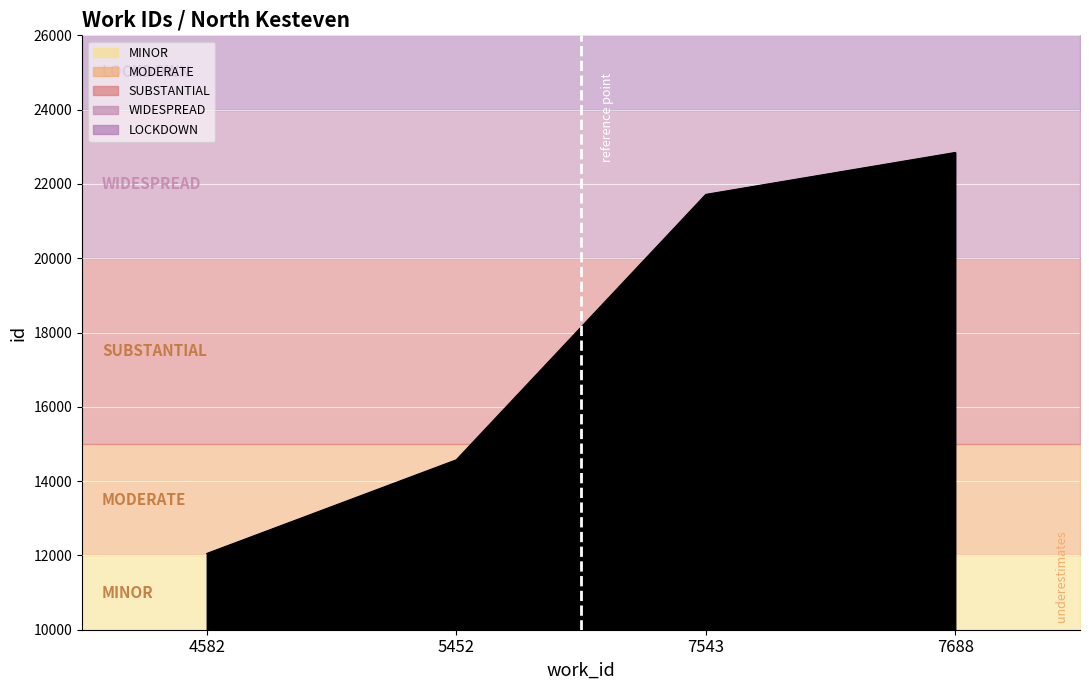

Between 7543 and 5452, which is larger?

7543